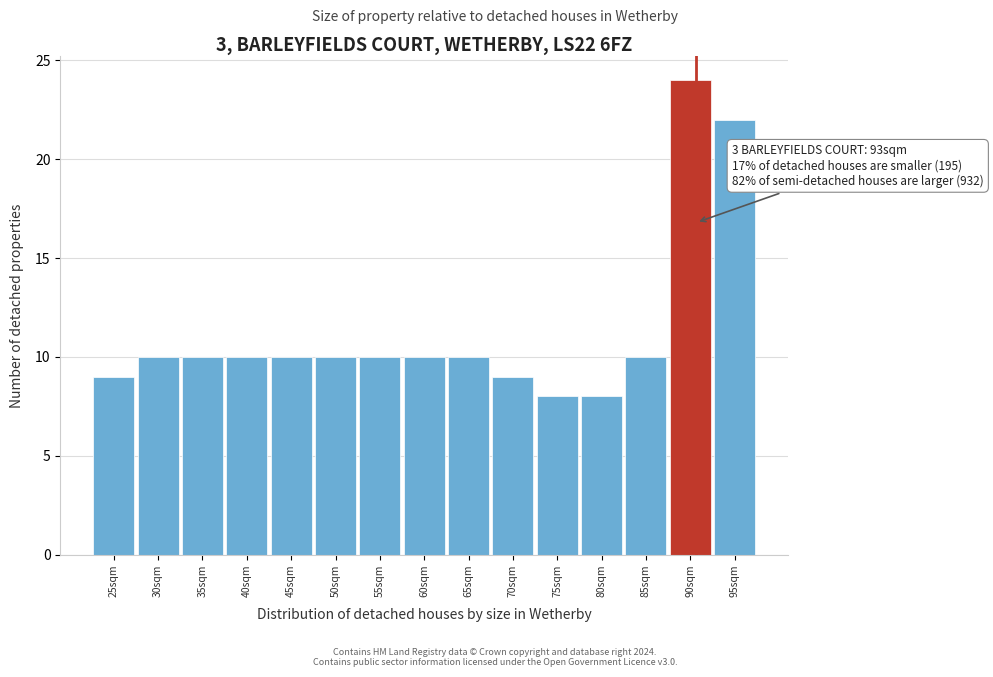

Reading right to left, what are all the values shown in this chart?

95sqm=22	90sqm=24	85sqm=10	80sqm=8	75sqm=8	70sqm=9	65sqm=10	60sqm=10	55sqm=10	50sqm=10	45sqm=10	40sqm=10	35sqm=10	30sqm=10	25sqm=9